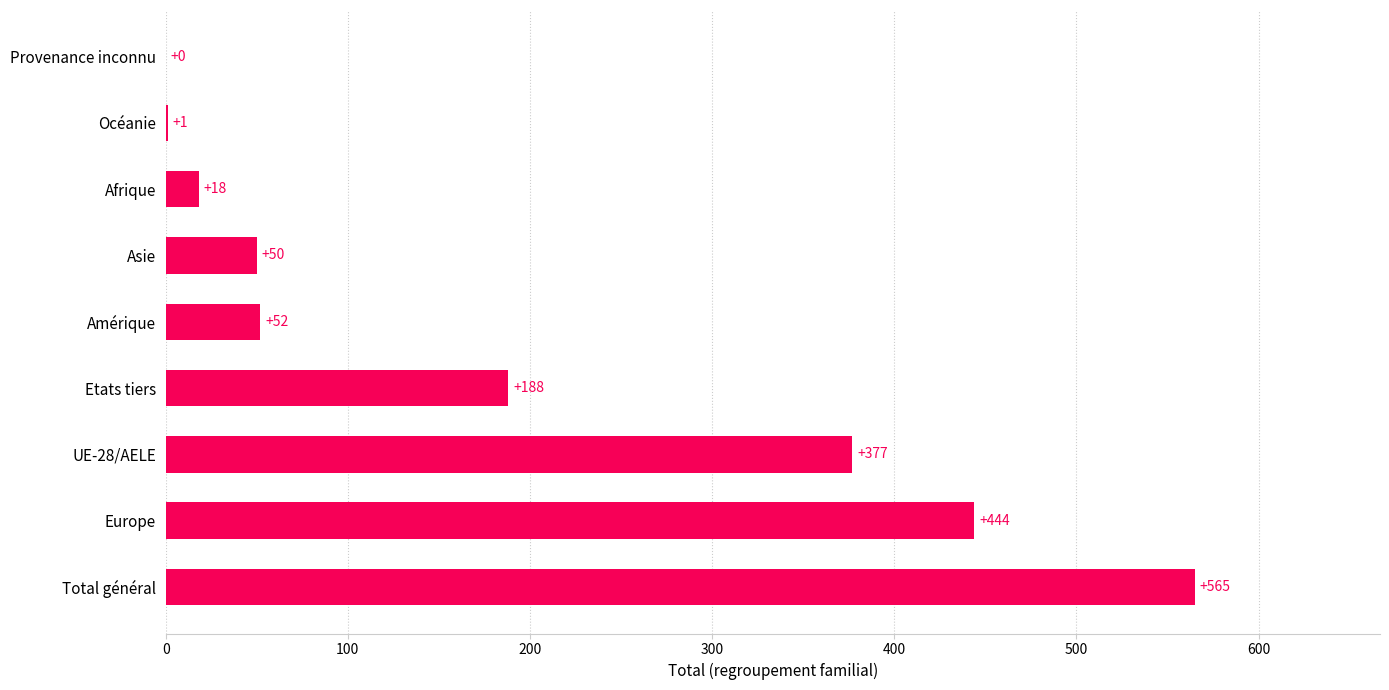

True or false: the data shows 444 at Europe.

True